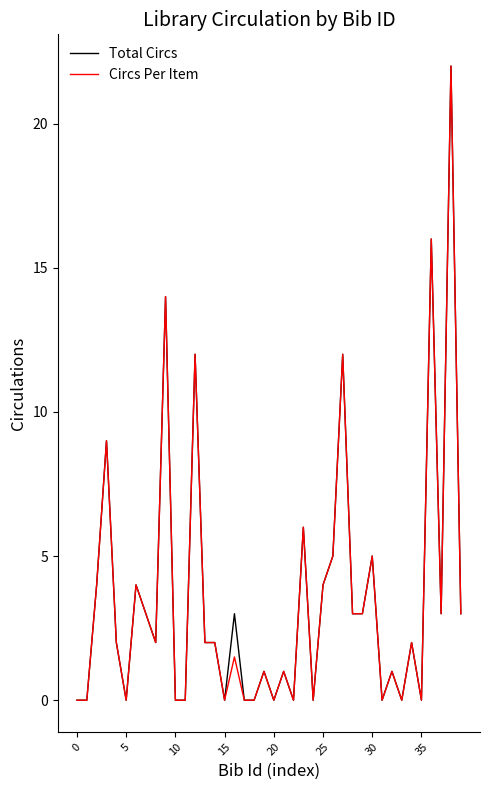

What is the greatest value displayed?

22.0